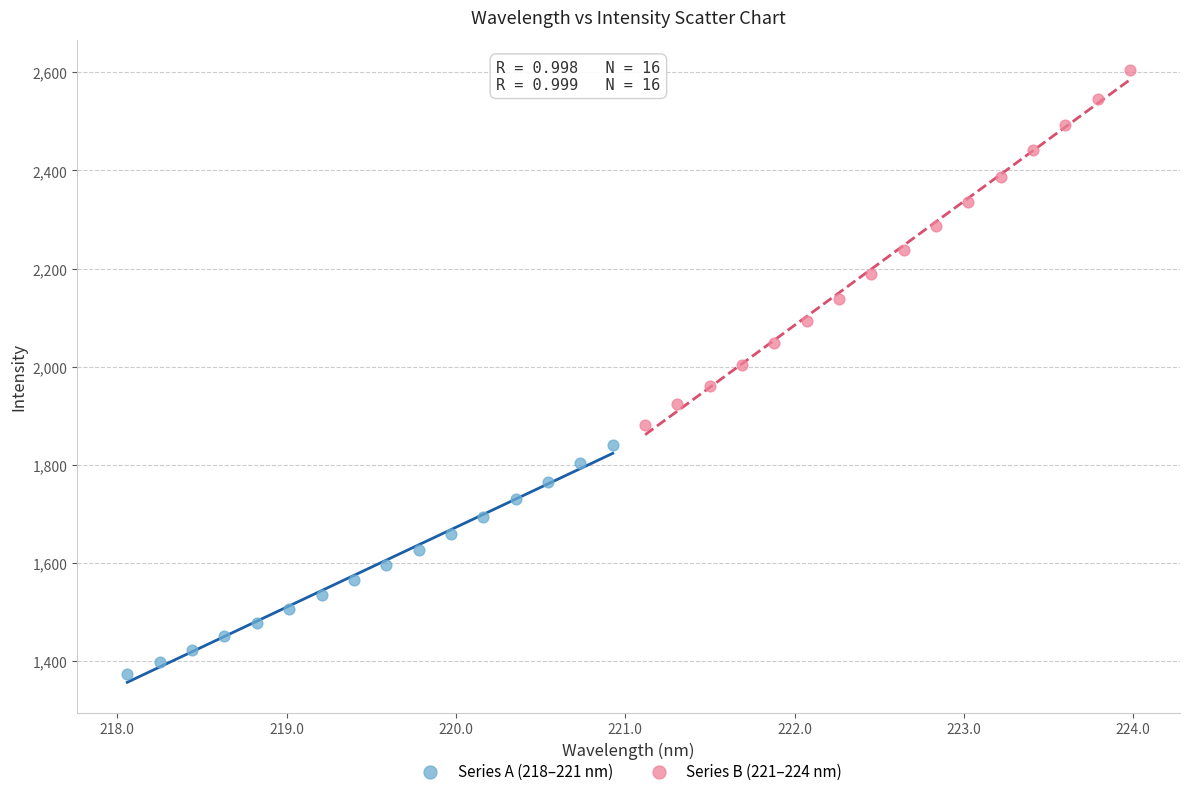

What are all the series names shown in the legend?

Series A (218–221 nm), Series B (221–224 nm)